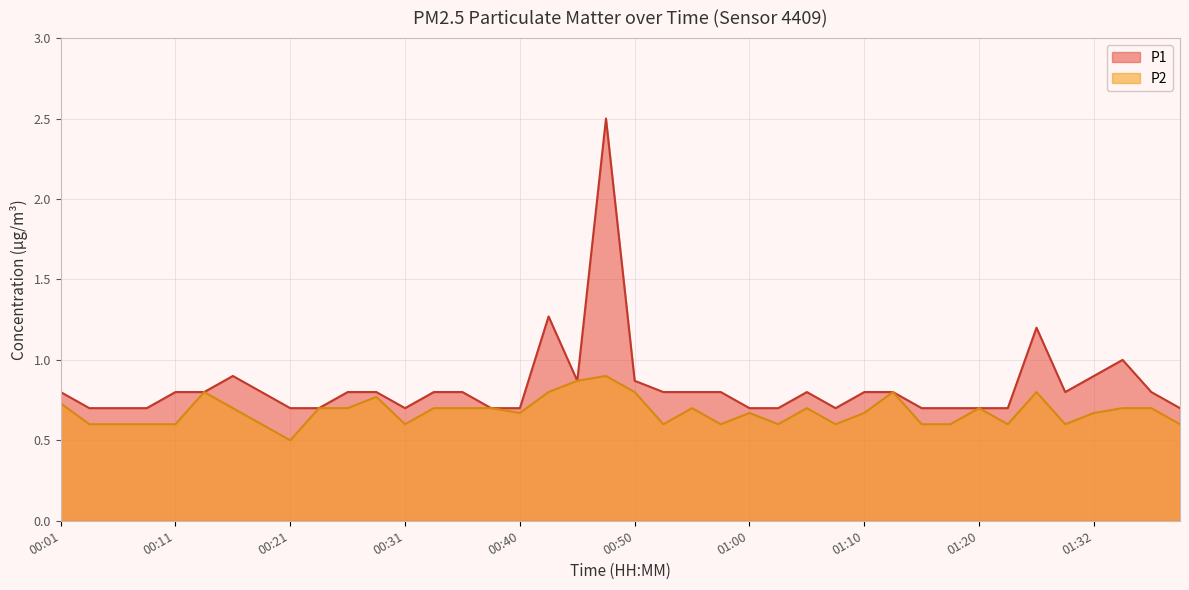

Does the chart have visible grid lines?

Yes